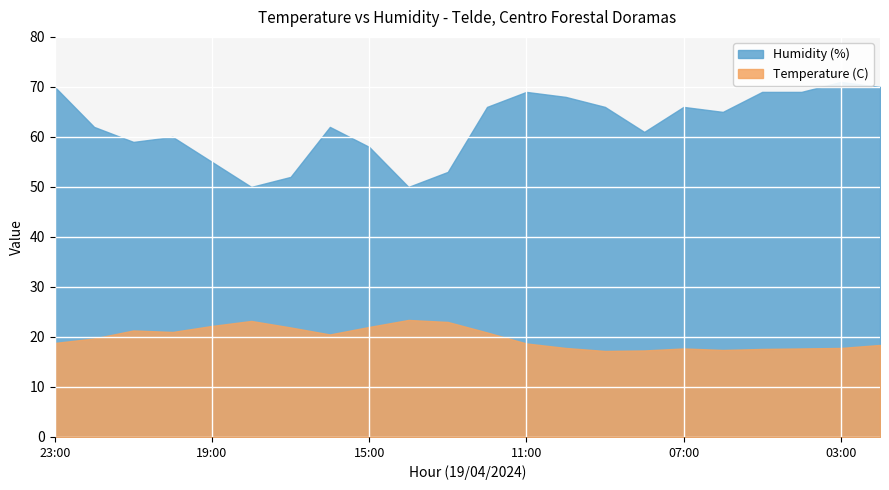

What is the sum of the Humidity (%) values at 02:00 and 22:00?

132.0